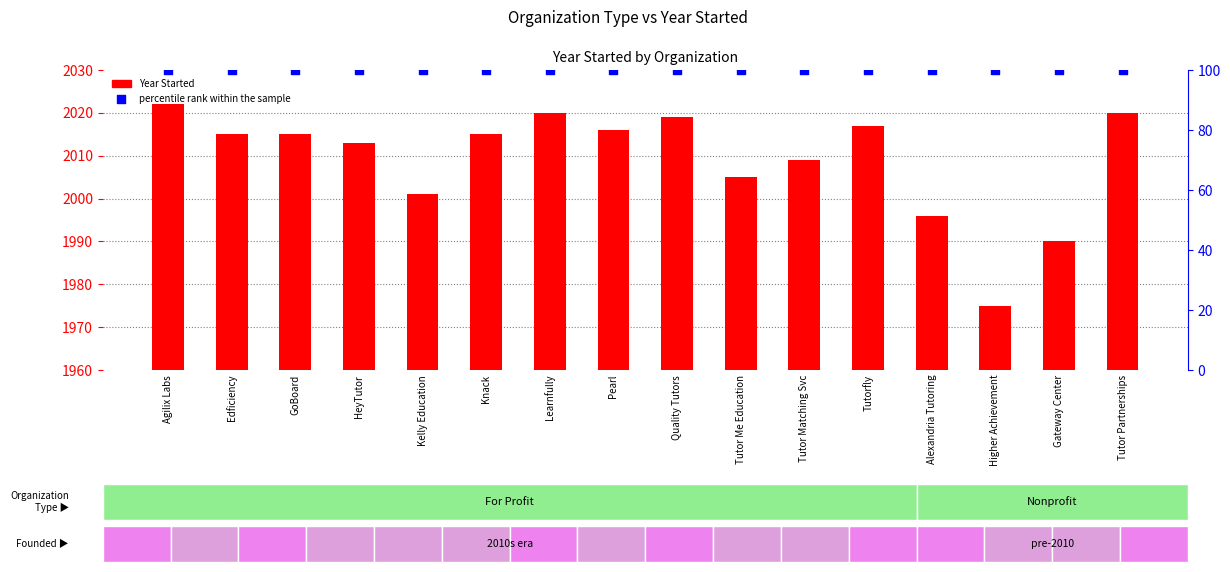

What are all the series names shown in the legend?

Year Started, percentile rank within the sample